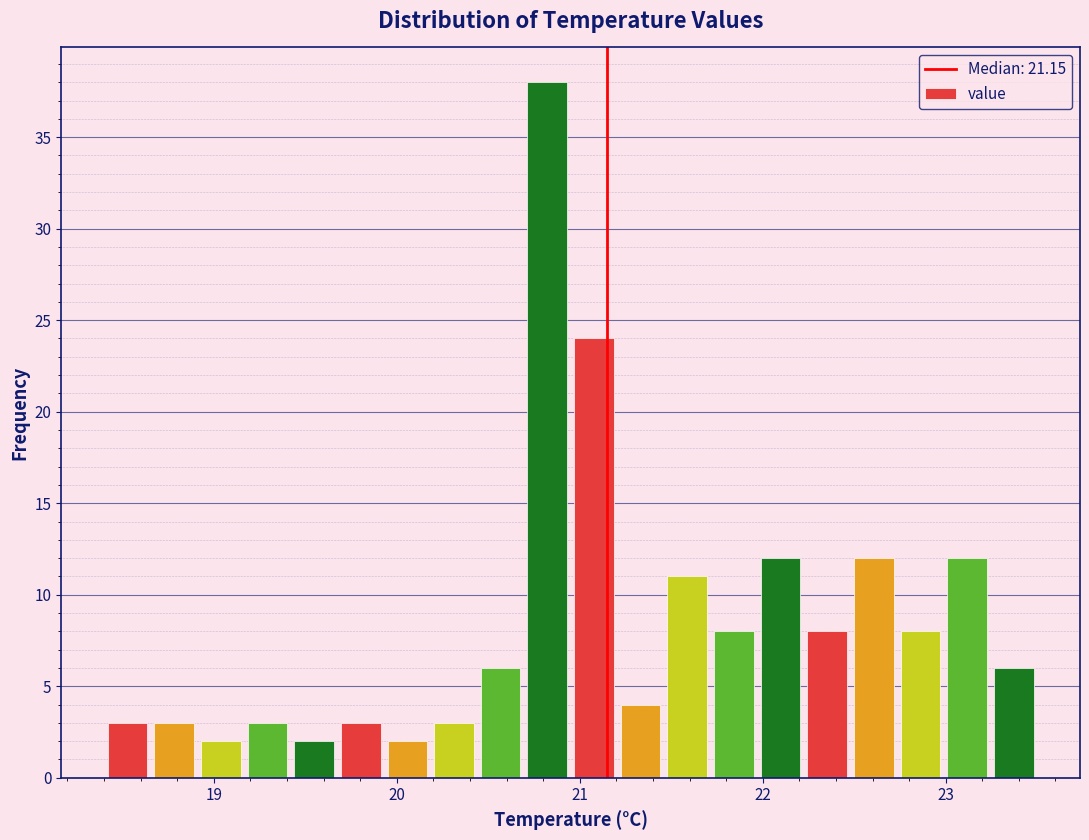

Around what value on the x-axis is the tallest bar? Give the approximate position of its centre, as read against the axis.

20.8